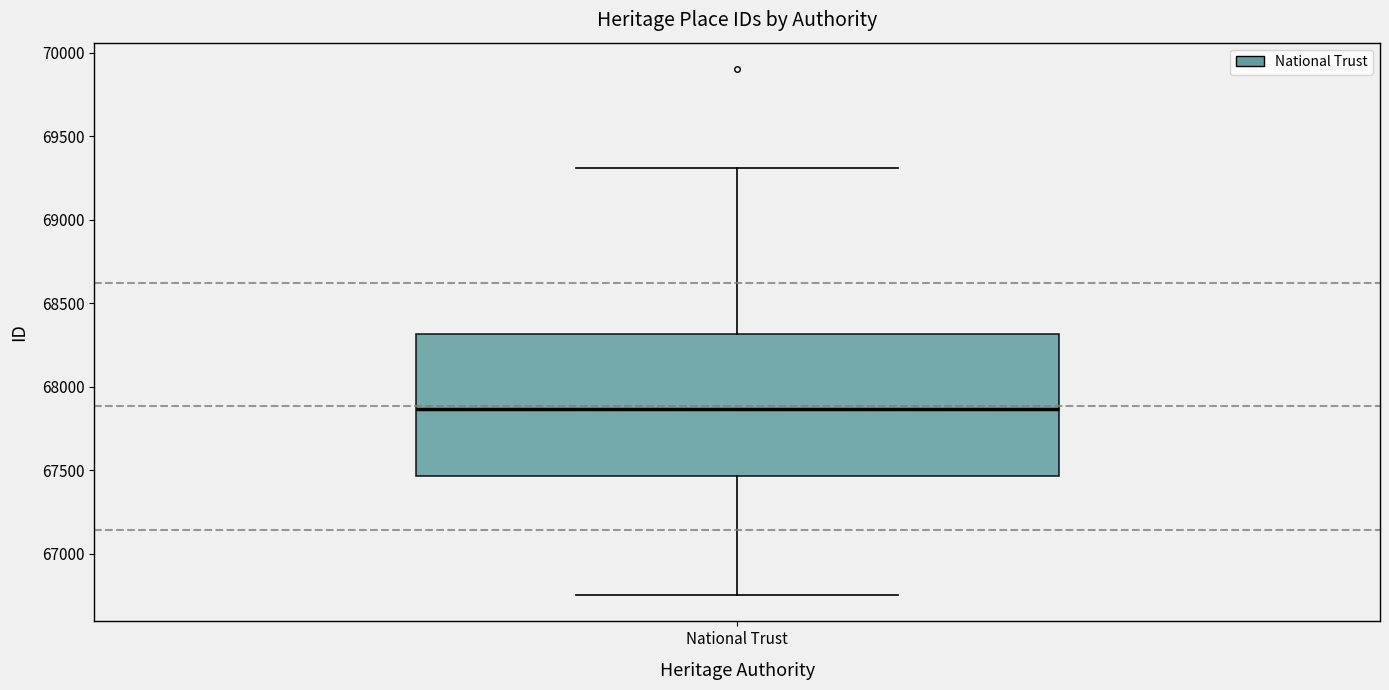

Transcribe this box plot: give where the median line is, the range the box spans, and where the two whiskers end, as read against the y-axis. The values are not printed on the chart, so give them approximately, as read against the axis.

median 67850, box 67450 to 68300, whiskers 66750 to 69300